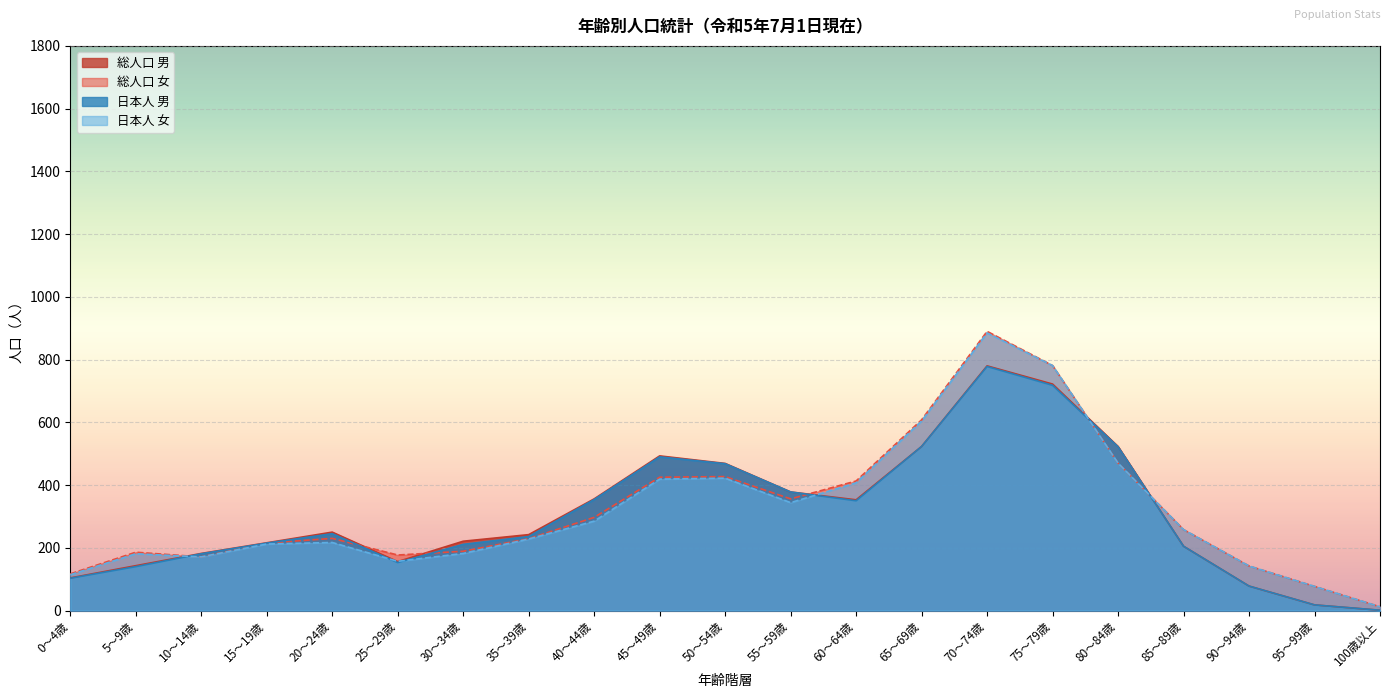

True or false: 日本人 女 has more than 1 points higher than both neighbors.

True